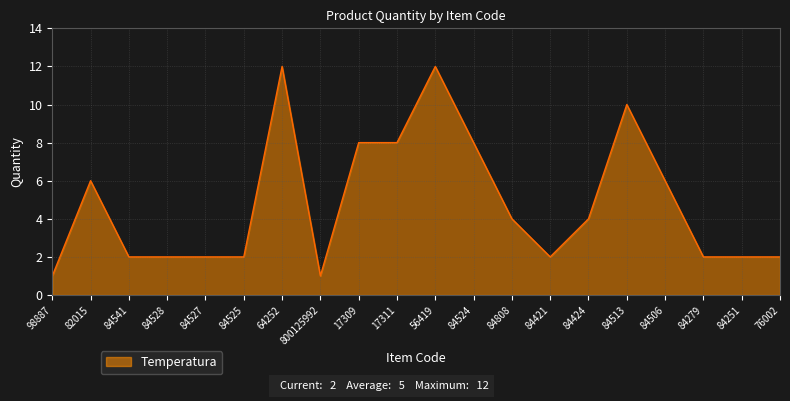

Which has a higher value, 84524 or 84528?

84524